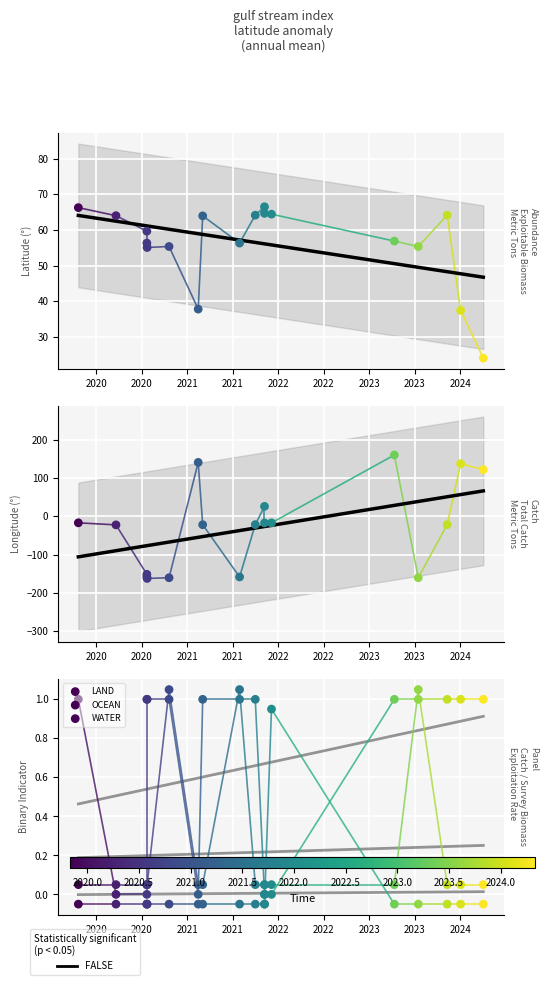

At how many categories does at least one series exceed -56?

18